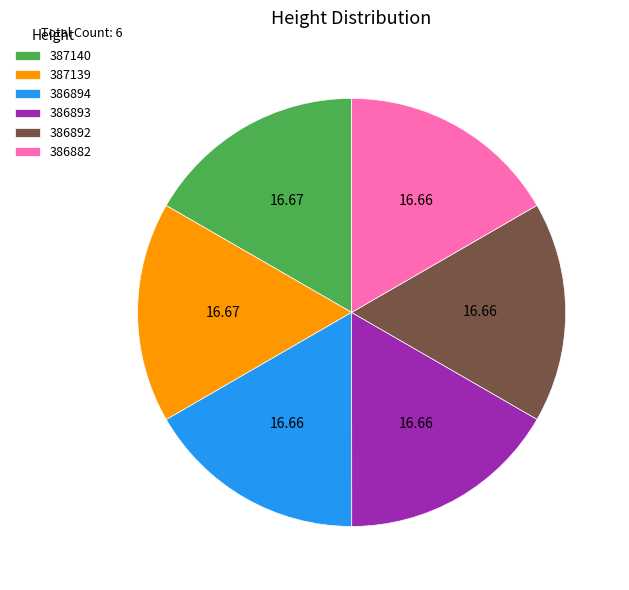

True or false: 386892 accounts for 17% of the total.

True